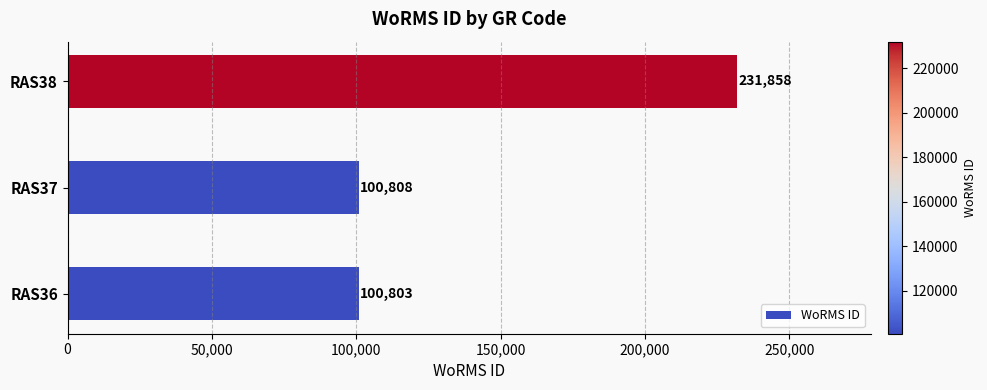

What is the ratio of the value at RAS38 to the value at RAS36?

2.3